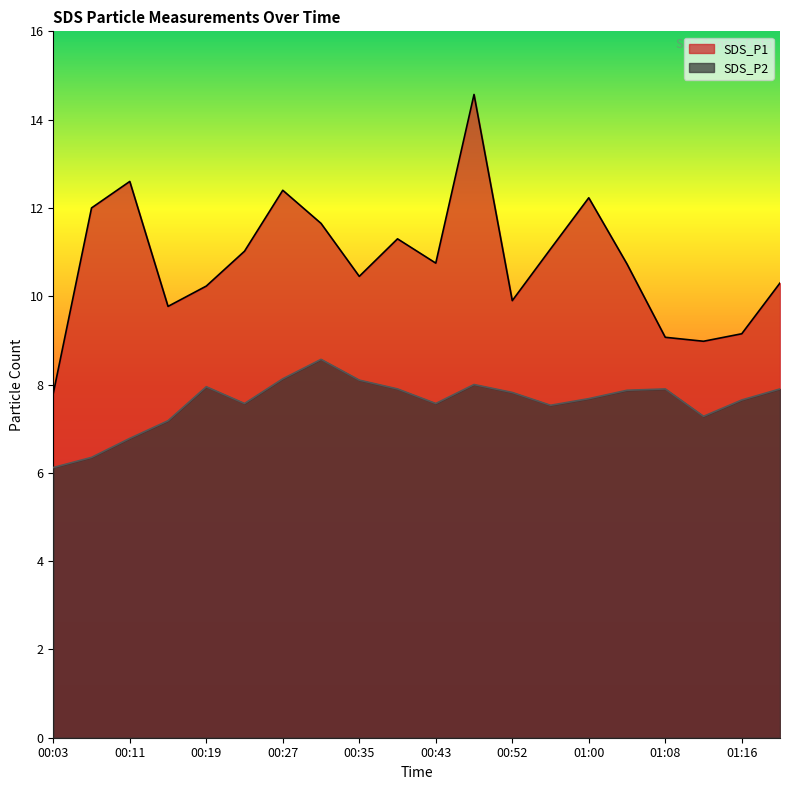

Which series has the largest total across all categories?

SDS_P1